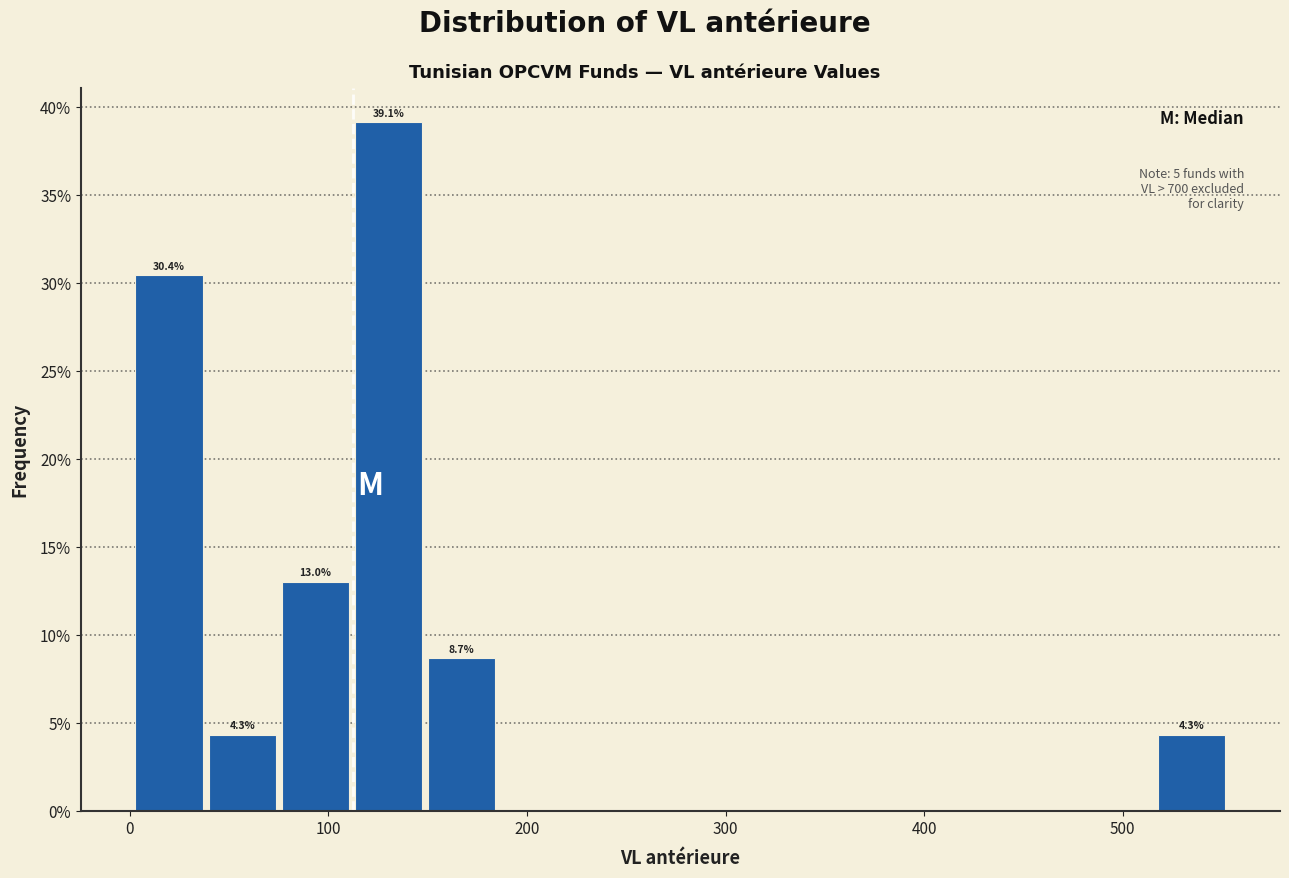

Around what value on the x-axis is the tallest bar? Give the approximate position of its centre, as read against the axis.

130